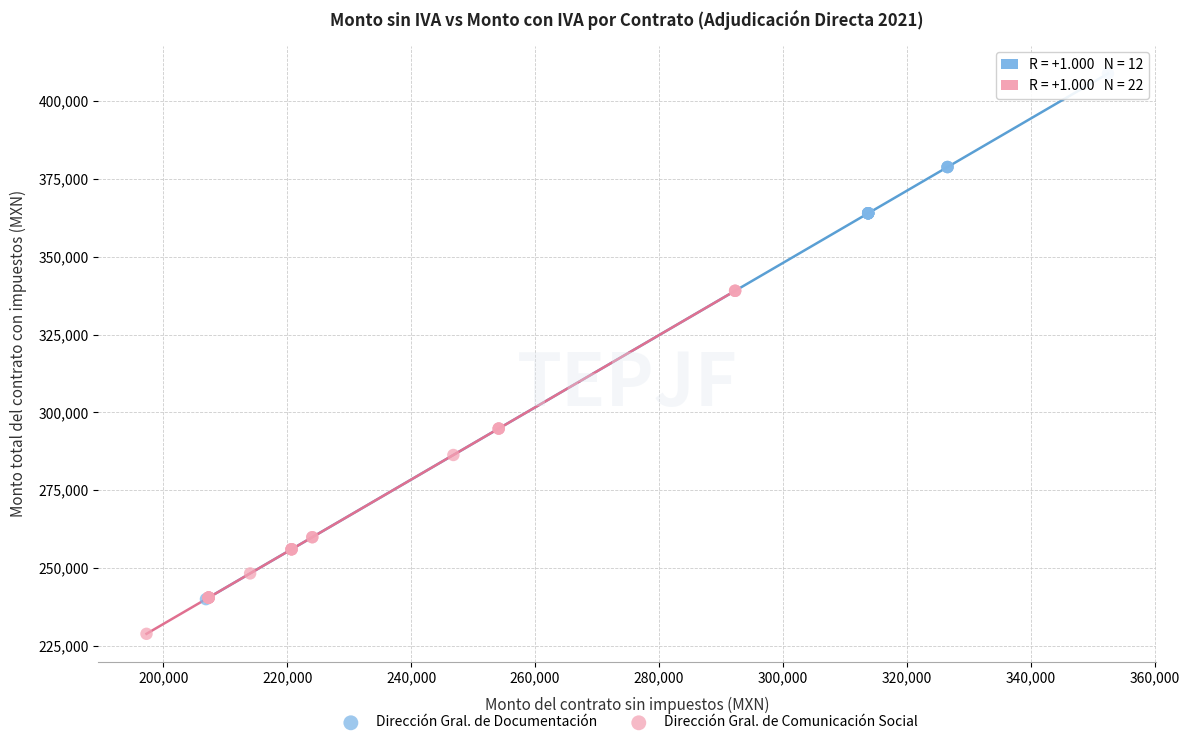

What are all the series names shown in the legend?

Dirección Gral. de Documentación, Dirección Gral. de Comunicación Social